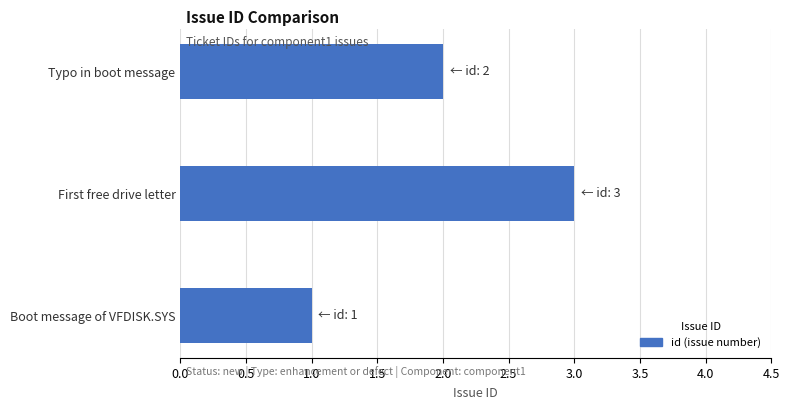

What is the greatest value displayed?

3